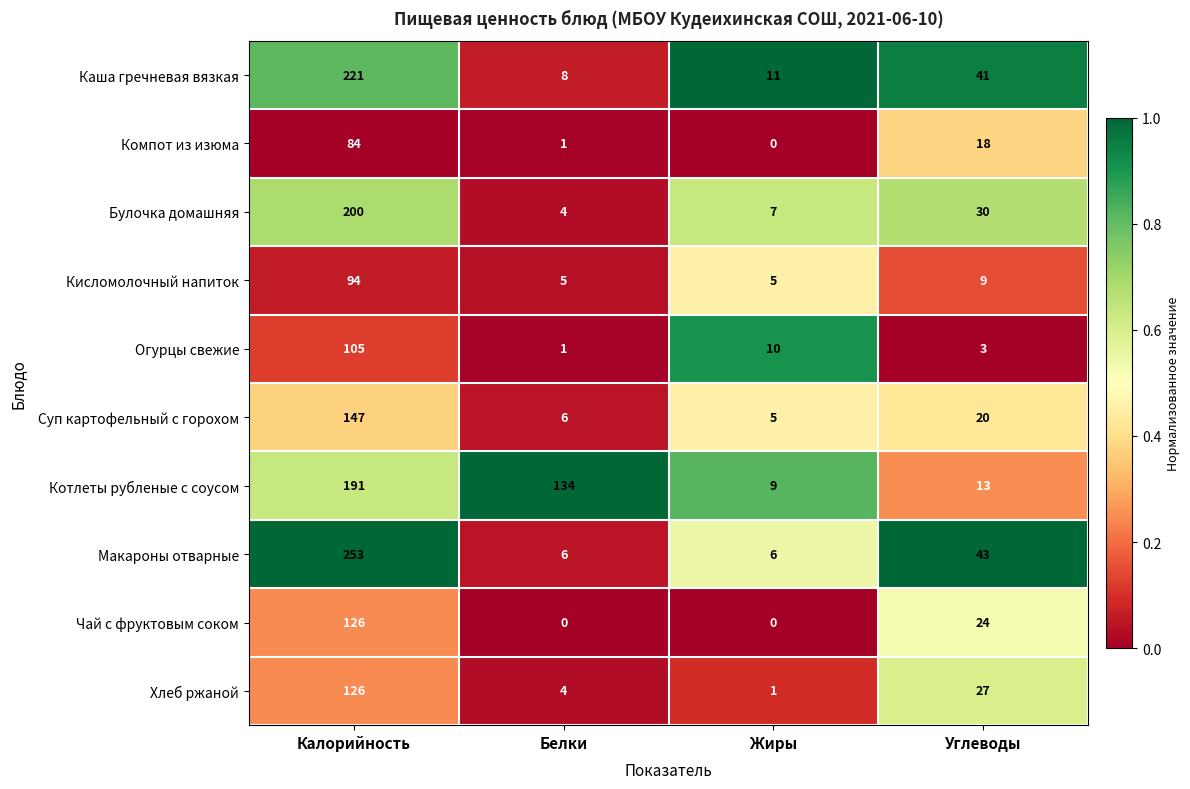

At which category is the sum across all series the highest?

Калорийность